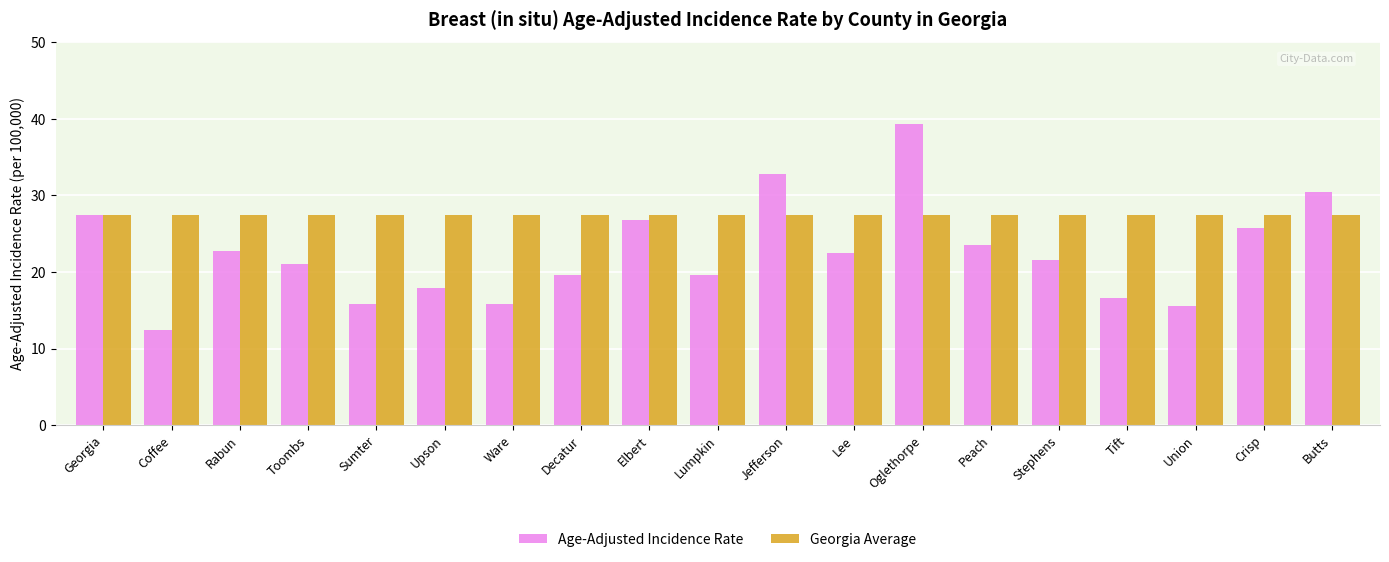

True or false: Georgia Average has a value of 27.5 at Peach.

True